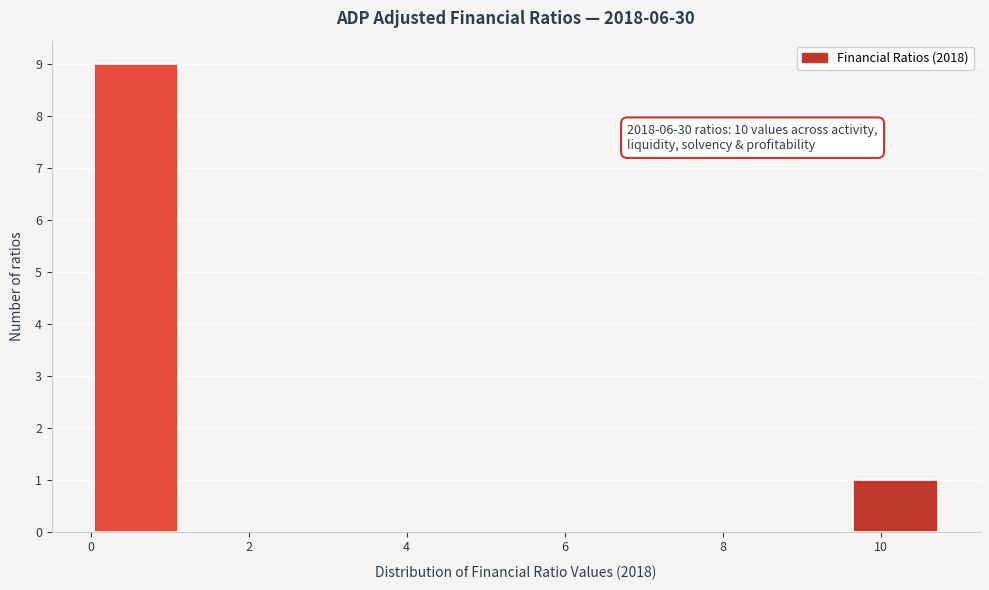

Which range on the x-axis has the tallest bar?

0.0 to 1.2